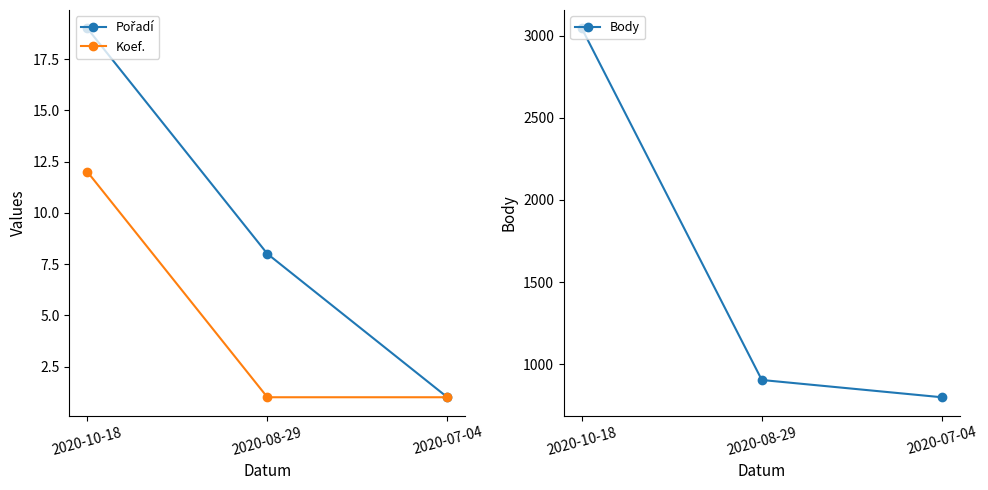

Is the value of Koef. at 2020-08-29 greater than the value of Body at 2020-10-18?

No